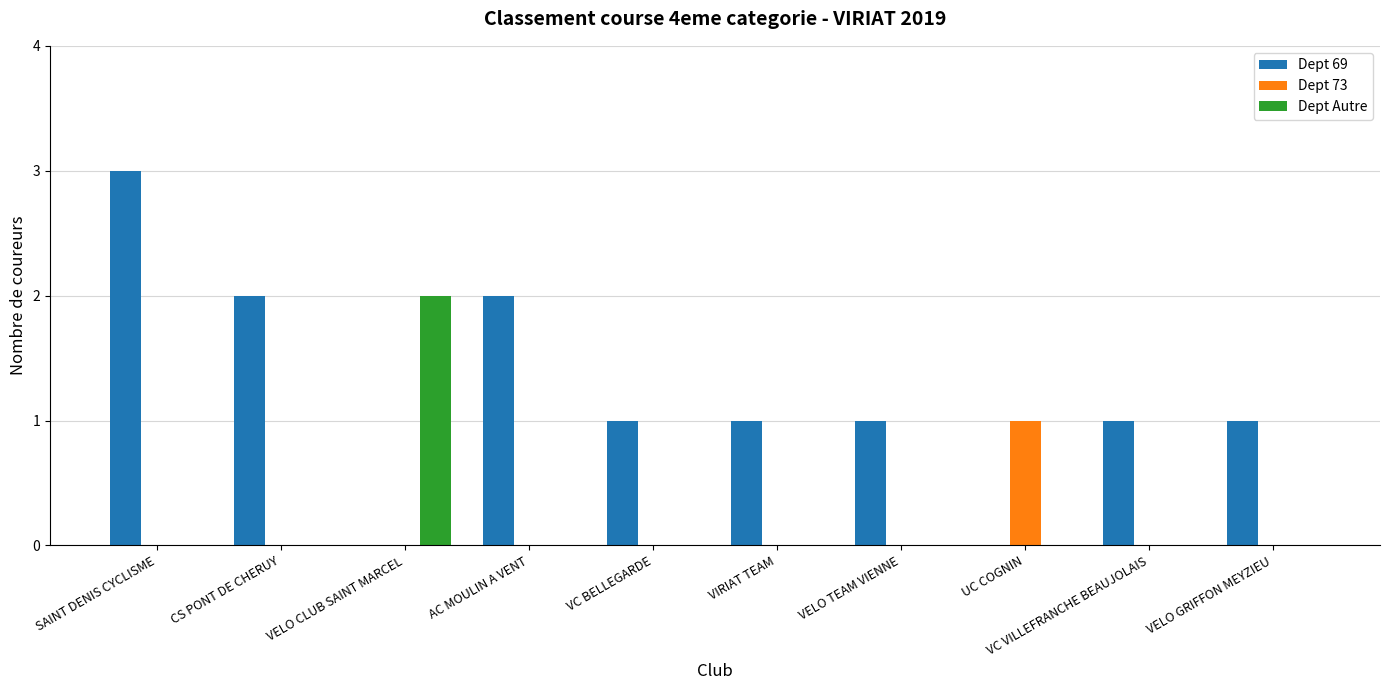

How many categories are shown in the chart?

10